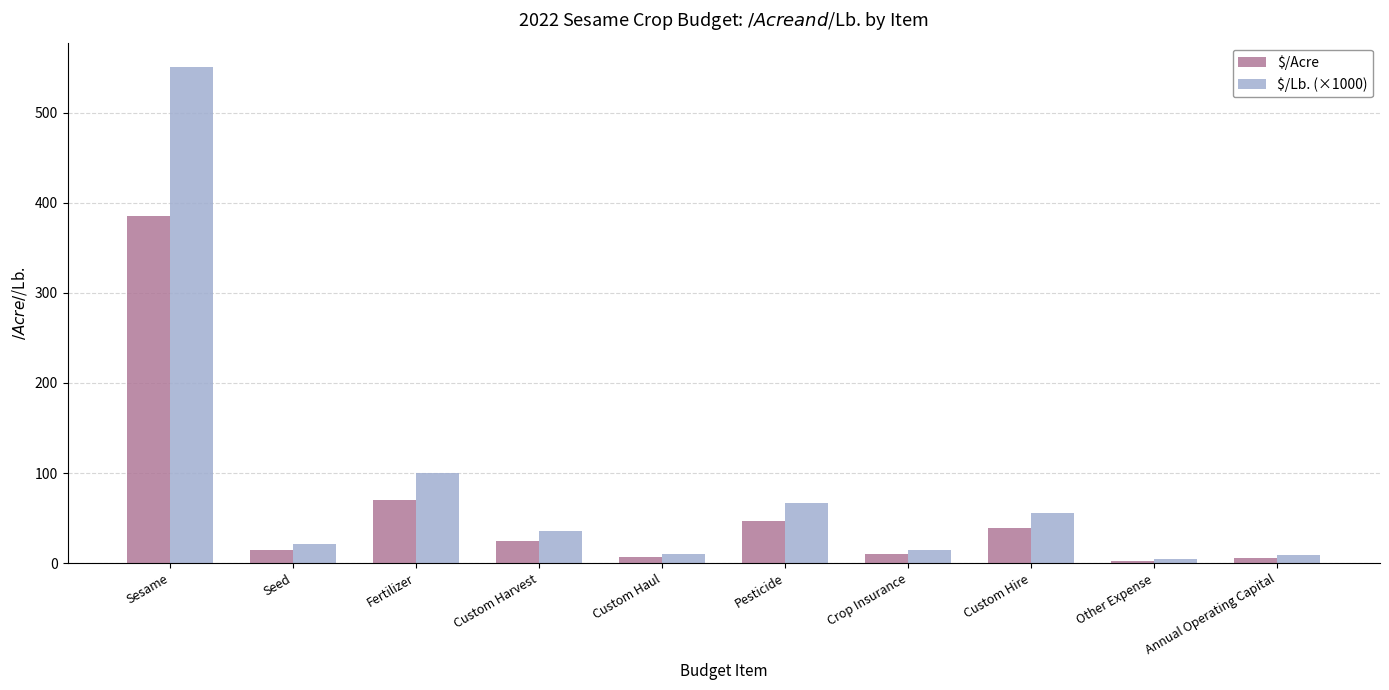

Which series changed the most between Sesame and Pesticide?

$/Lb. (×1000)